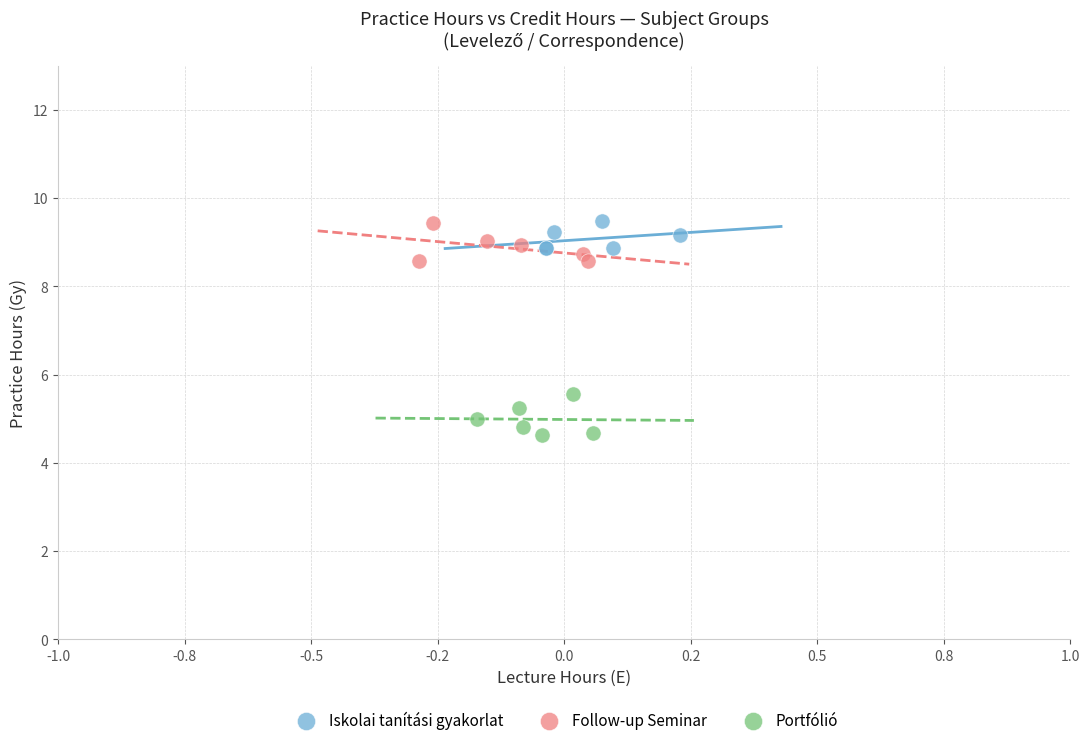

Which series contains the lowest Y value?

Portfólió